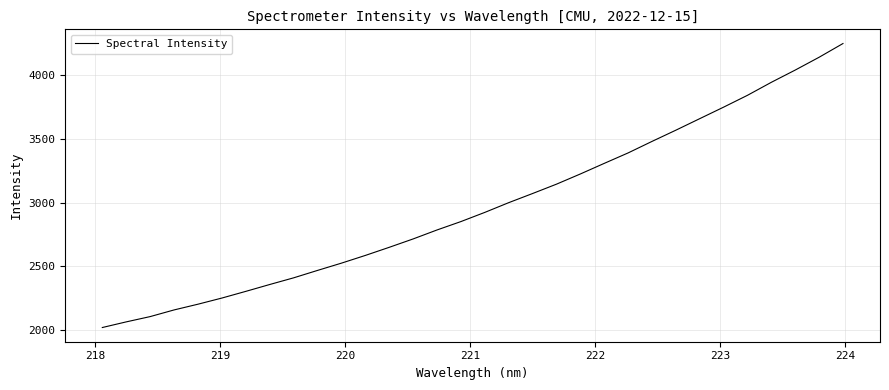

How many lines are shown in the chart?

1